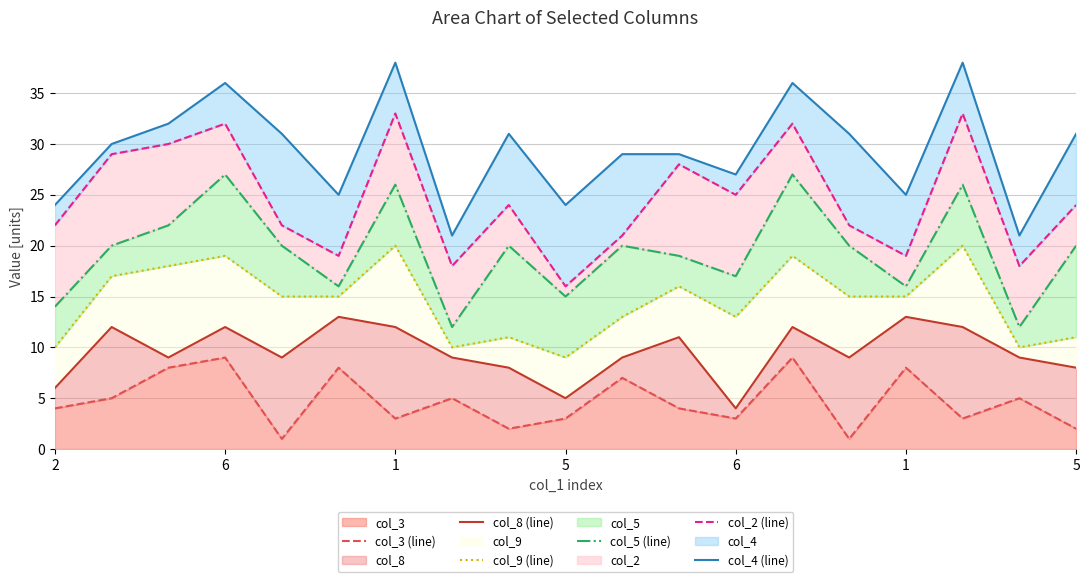

What is the difference between the highest and lowest values at 6?

27